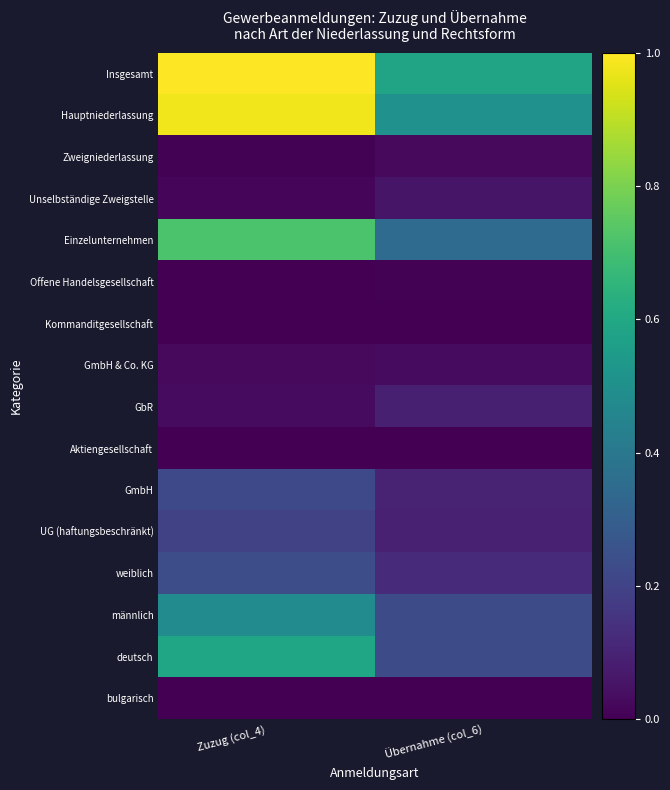

Between Zuzug (col_4) and Übernahme (col_6), which series saw the biggest shift?

Hauptniederlassung